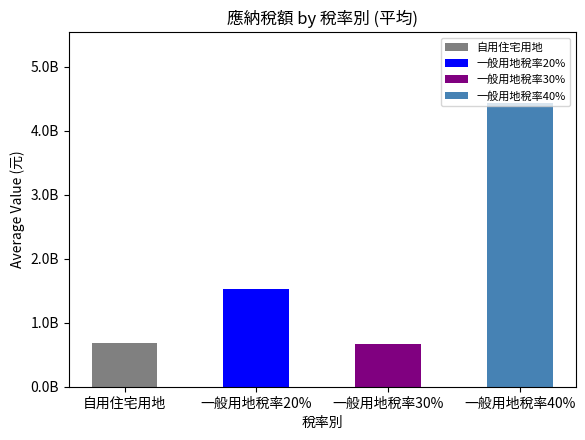

Does the chart contain any negative values?

No